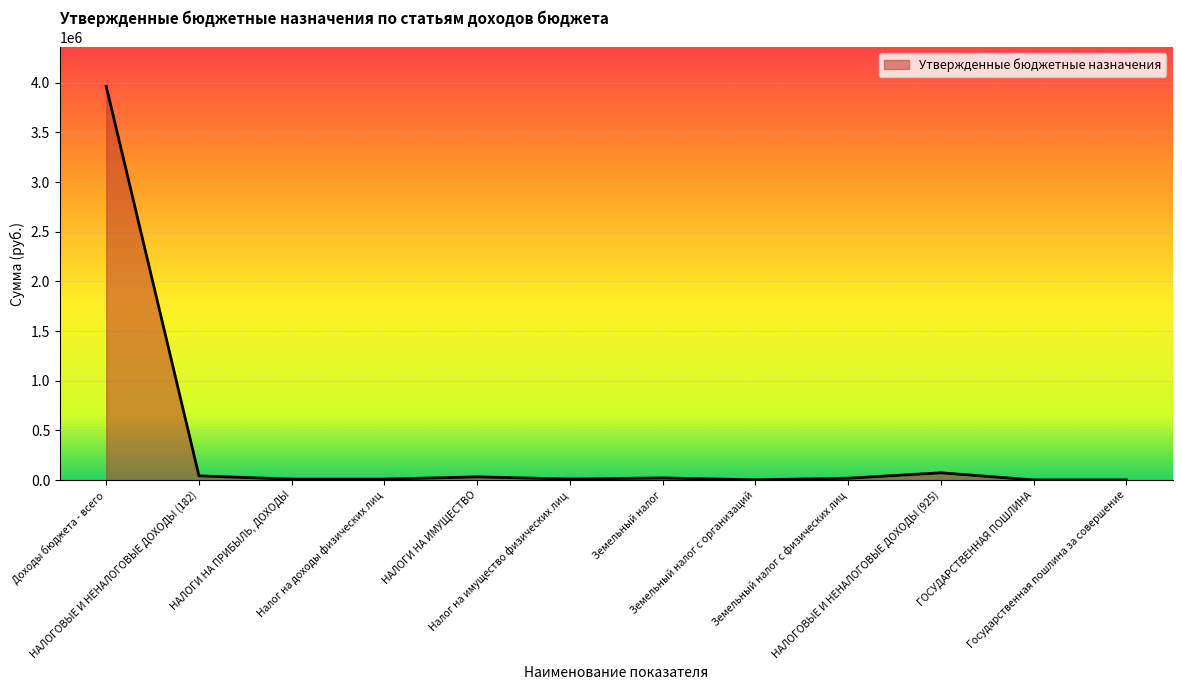

How many lines are shown in the chart?

1